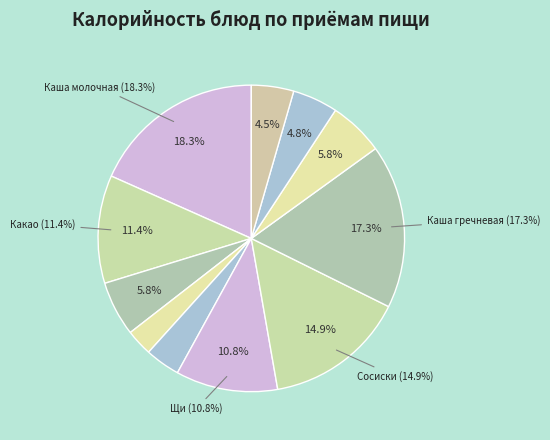

Combined, what portion of the pie is Обед (Хлеб пшеничный) and Обед (Сосиски отварные)?

20.7%